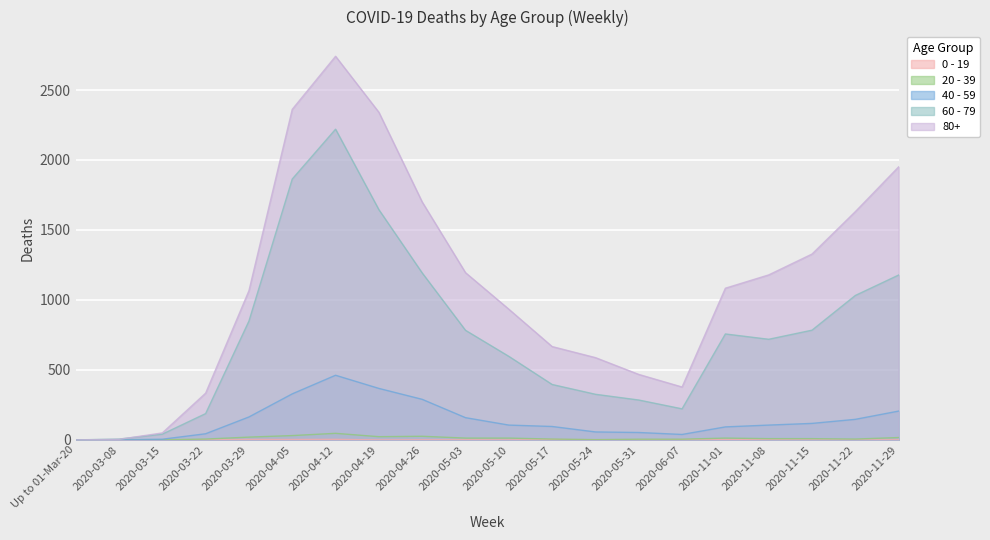

Which series has the widest spread of values?

80+